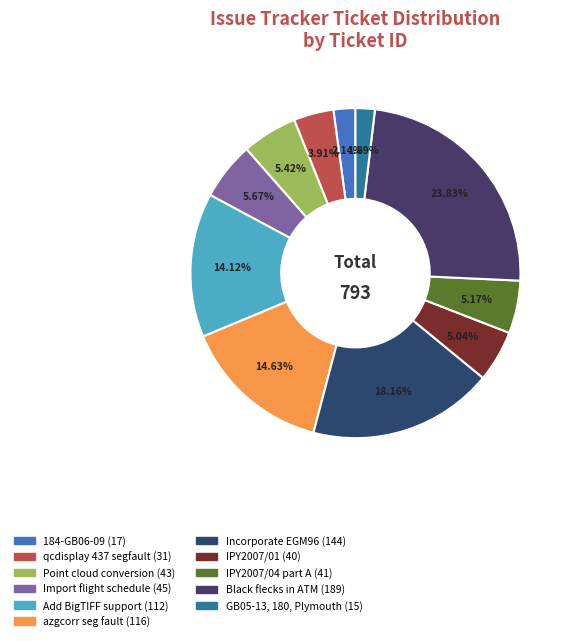

The Point cloud conversion slice represents 5% of the pie. True or false?

True